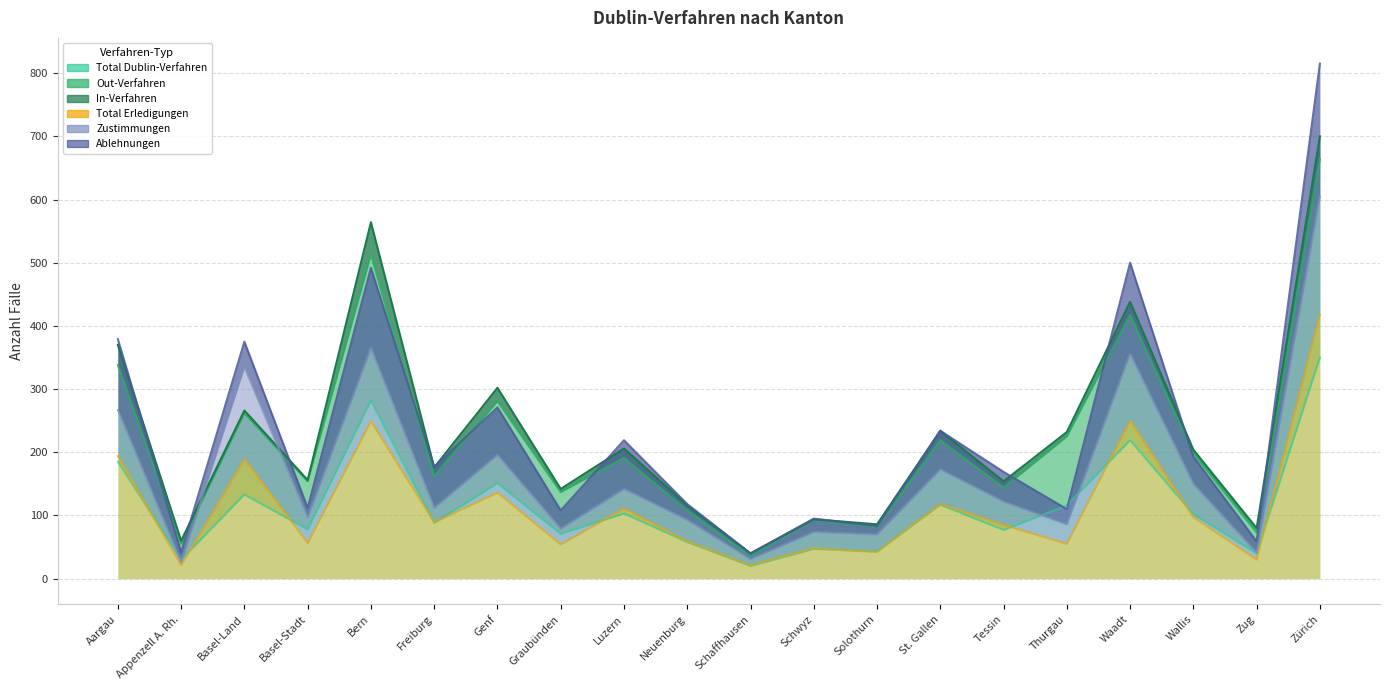

What is the difference between the maximum and minimum values in the Total Dublin-Verfahren series?

330